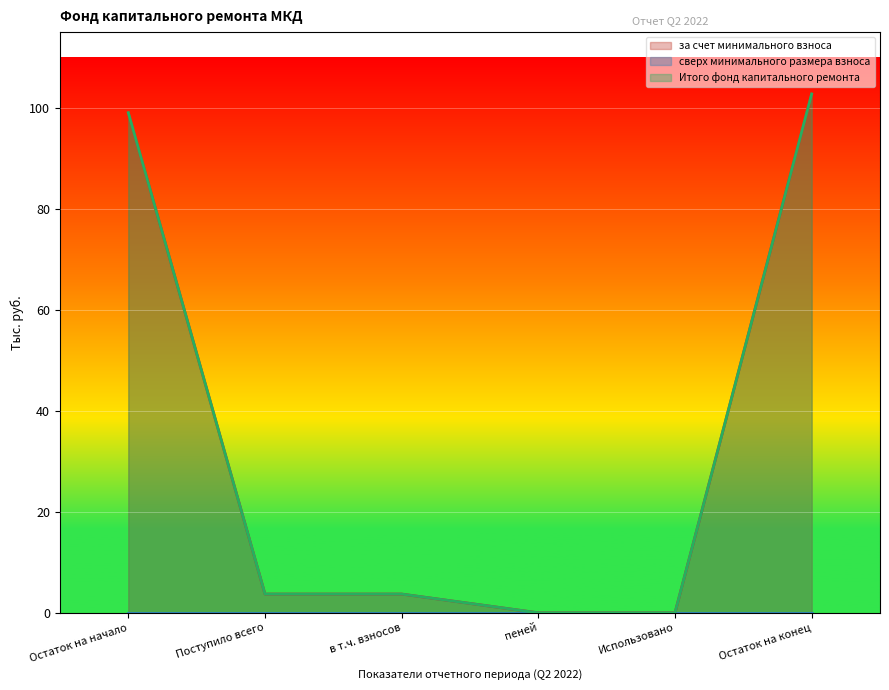

True or false: за счет минимального взноса and Итого фонд капитального ремонта cross at least once.

False